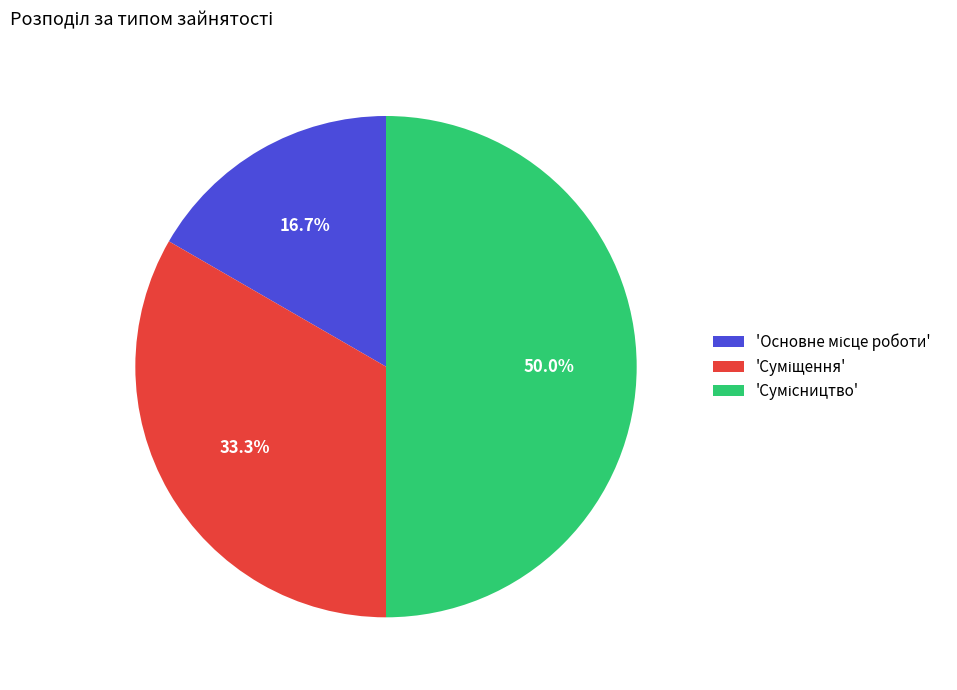

Count the number of slices in the pie.

3